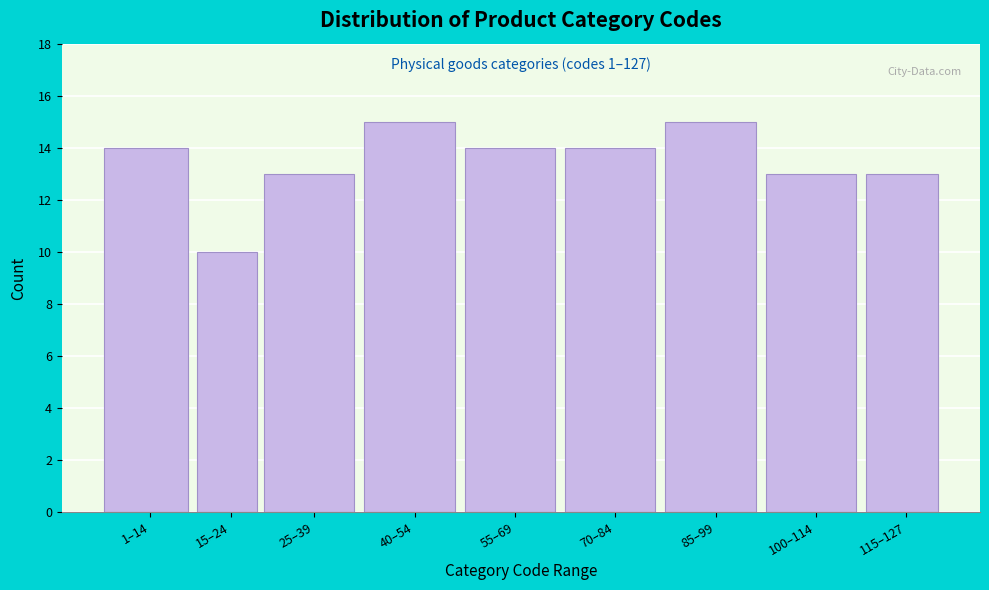

Reading left to right, extract all data points from this chart.

1–14=14	15–24=10	25–39=13	40–54=15	55–69=14	70–84=14	85–99=15	100–114=13	115–127=13